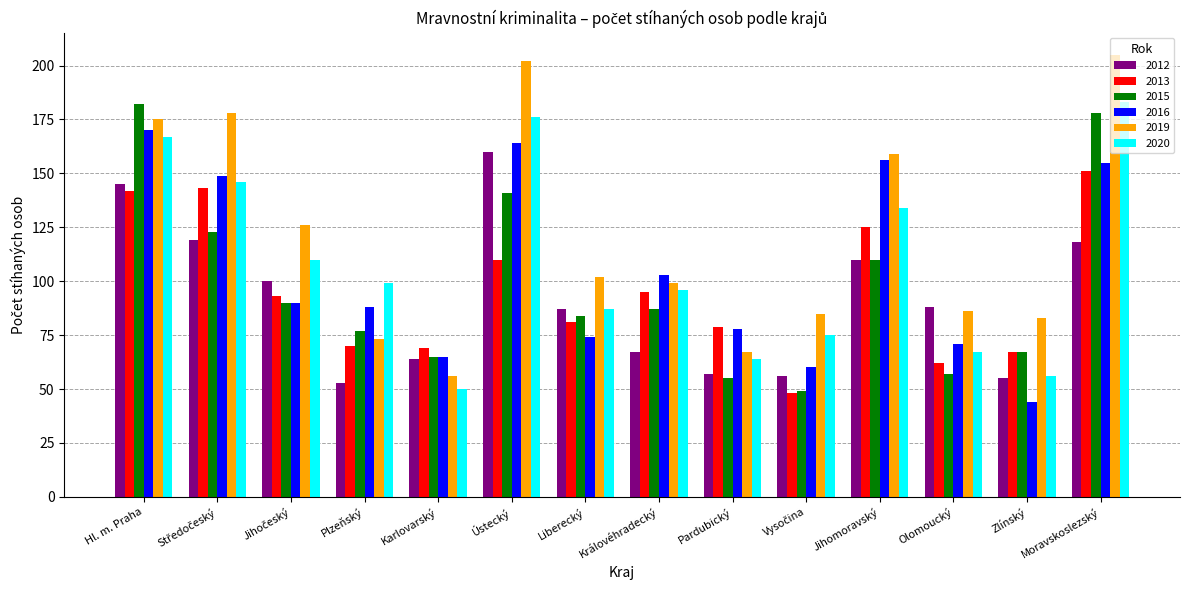

How many bars are there in each group?

6